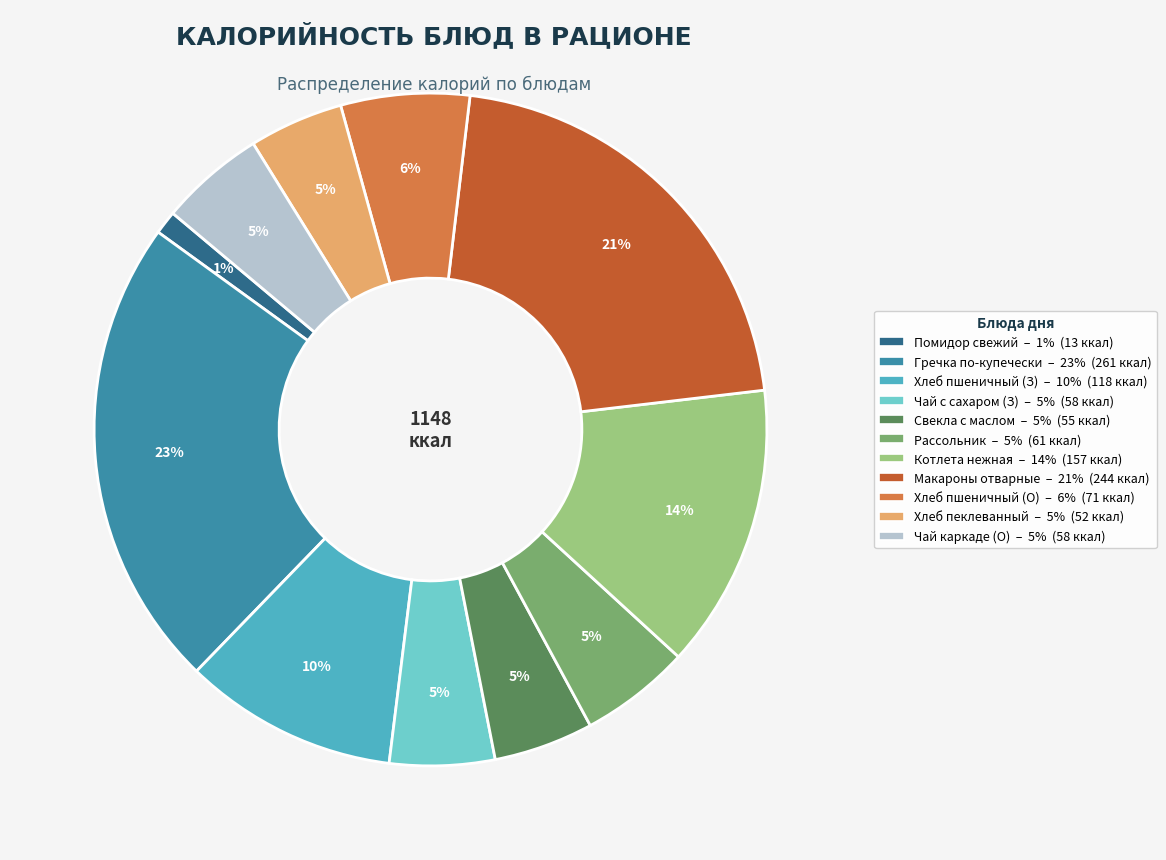

Is there a majority slice in this chart?

No